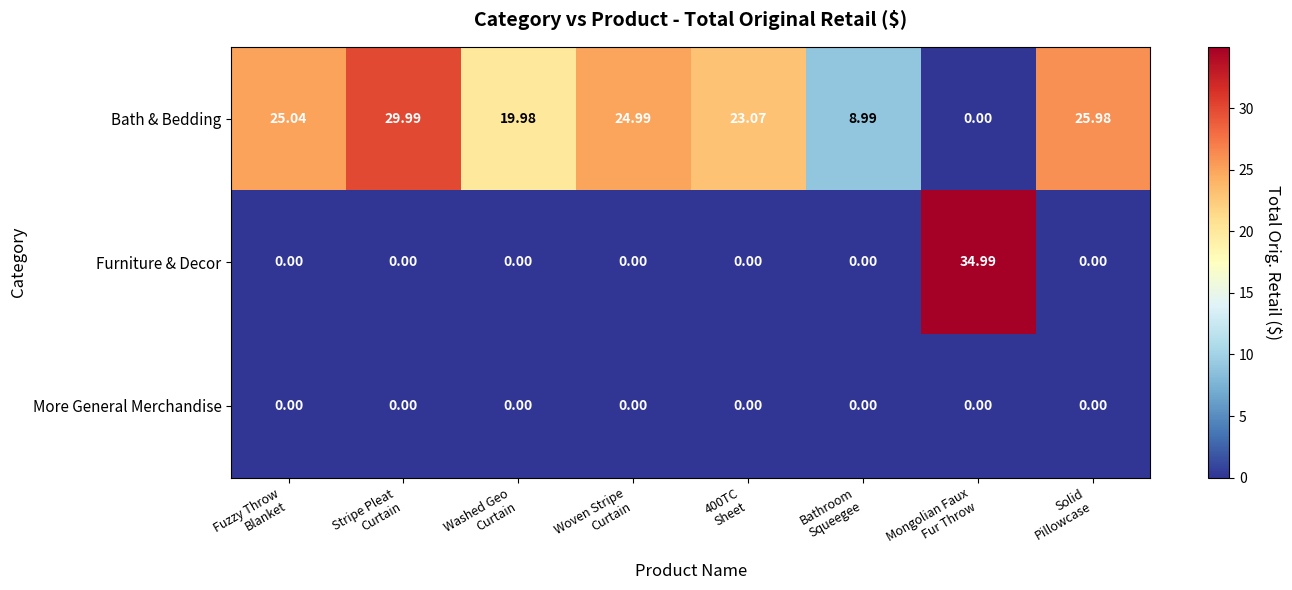

Rank the series by their average value, from highest to lowest.

Bath & Bedding, Furniture & Decor, More General Merchandise